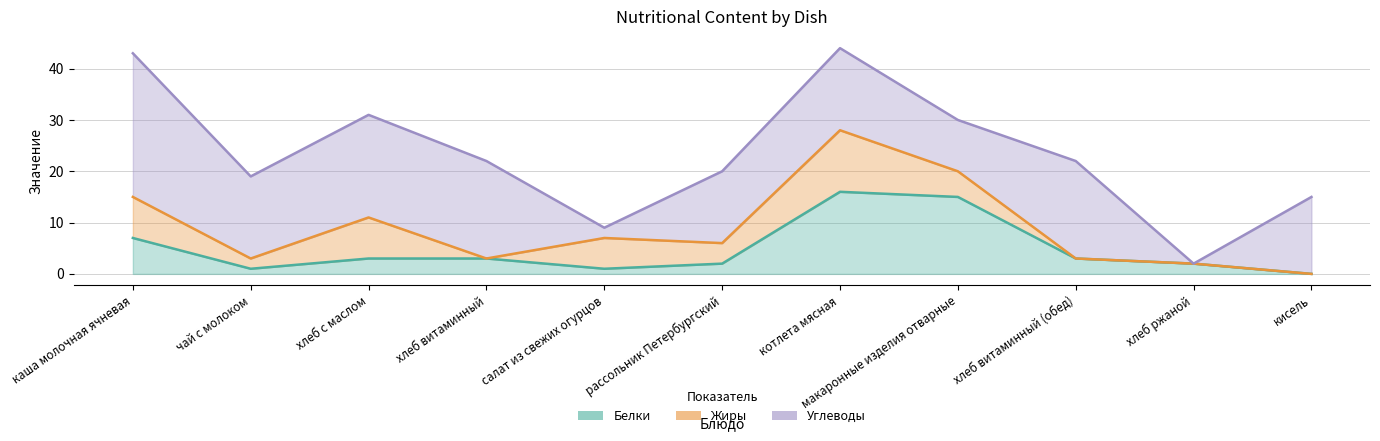

True or false: Жиры has a value of 12 at котлета мясная.

True